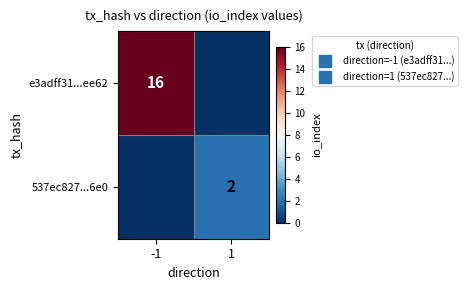

Which series has the largest range (max minus min)?

e3adff31...ee62